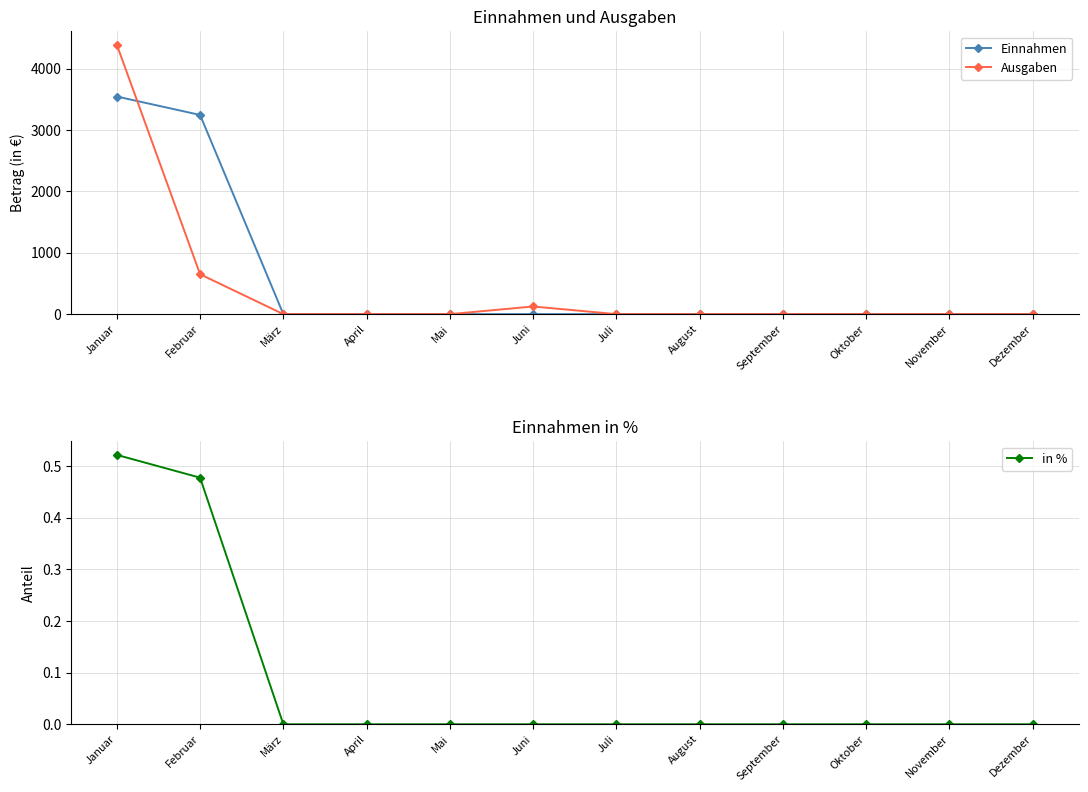

True or false: Ausgaben and in % cross at least once.

False